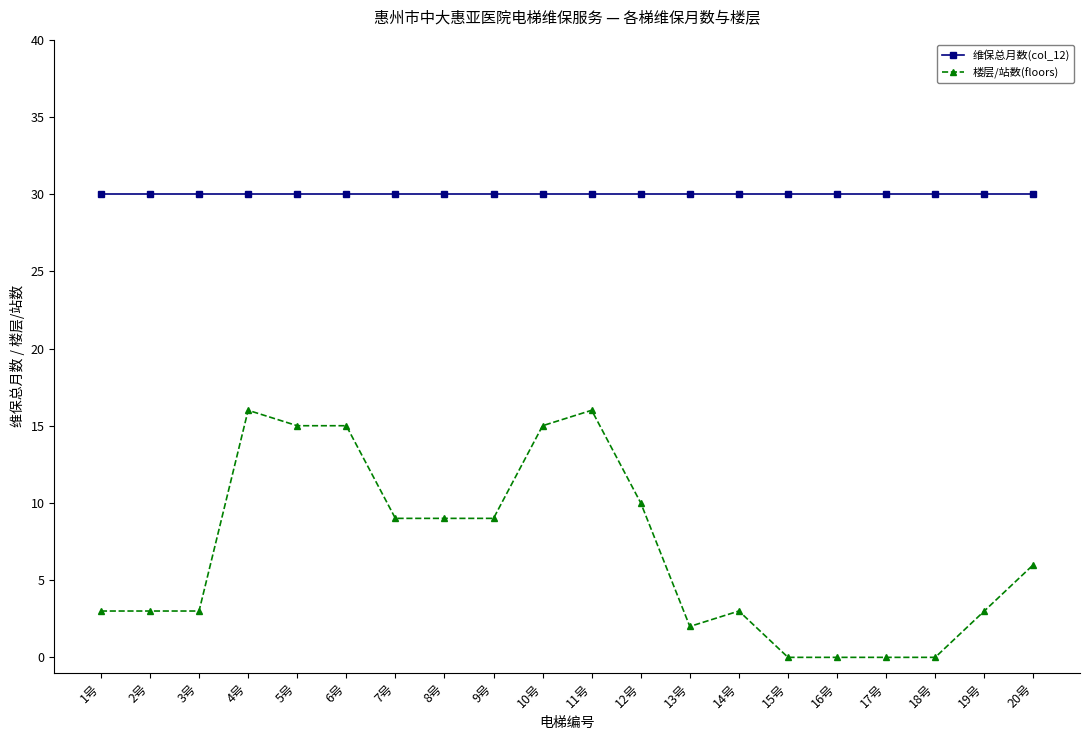

What is the maximum value shown in the chart?

30